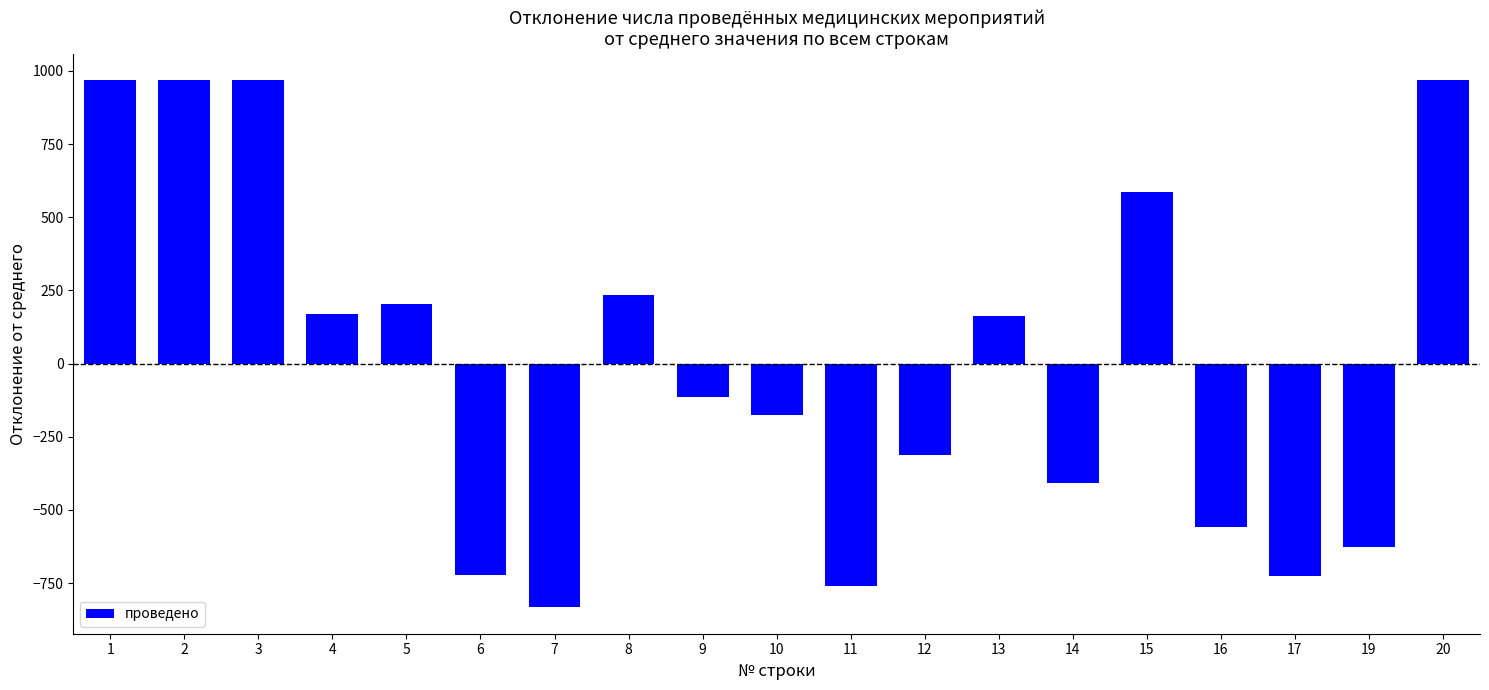

How many bars are there in total?

19